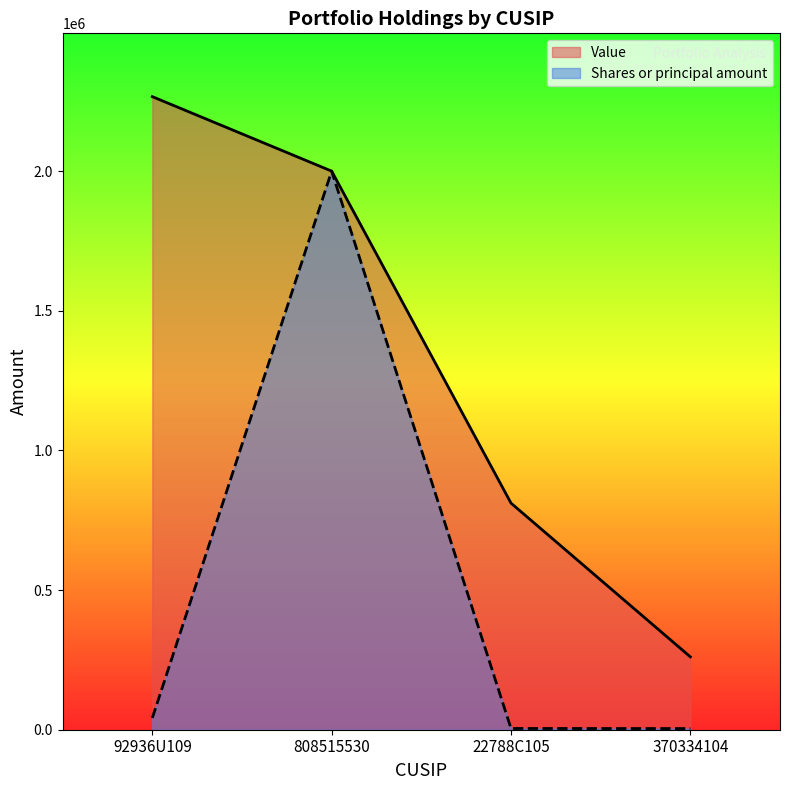

List the series in order of their overall mean, highest first.

Value, Shares or principal amount